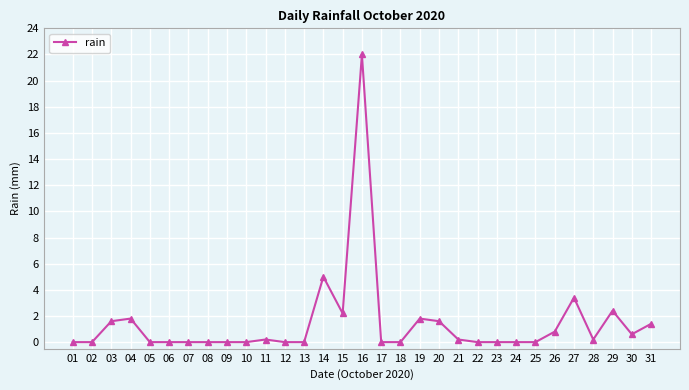

Where is the first local maximum?

04